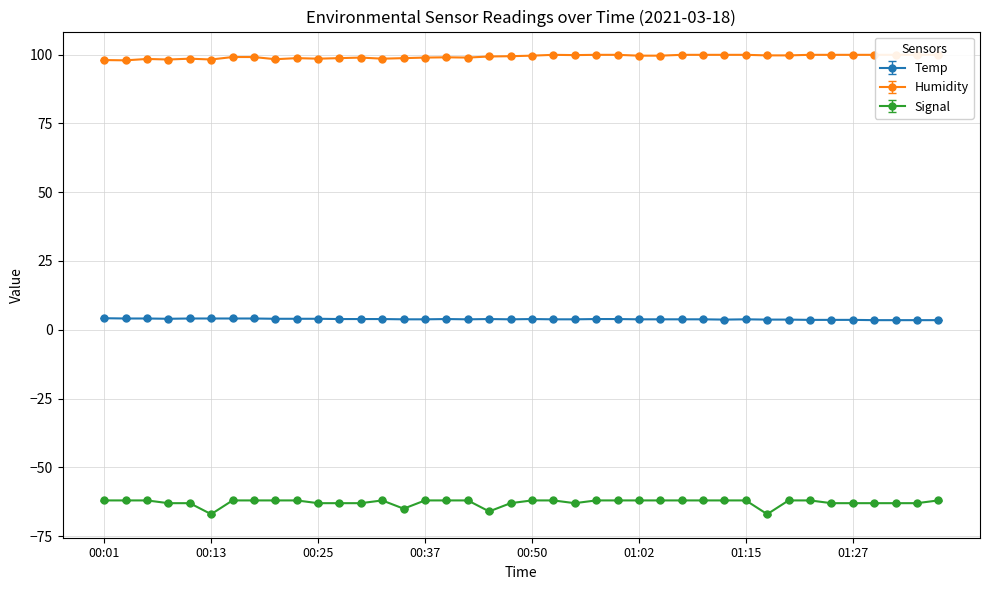

How many interior local valleys does the Temp series have?

4